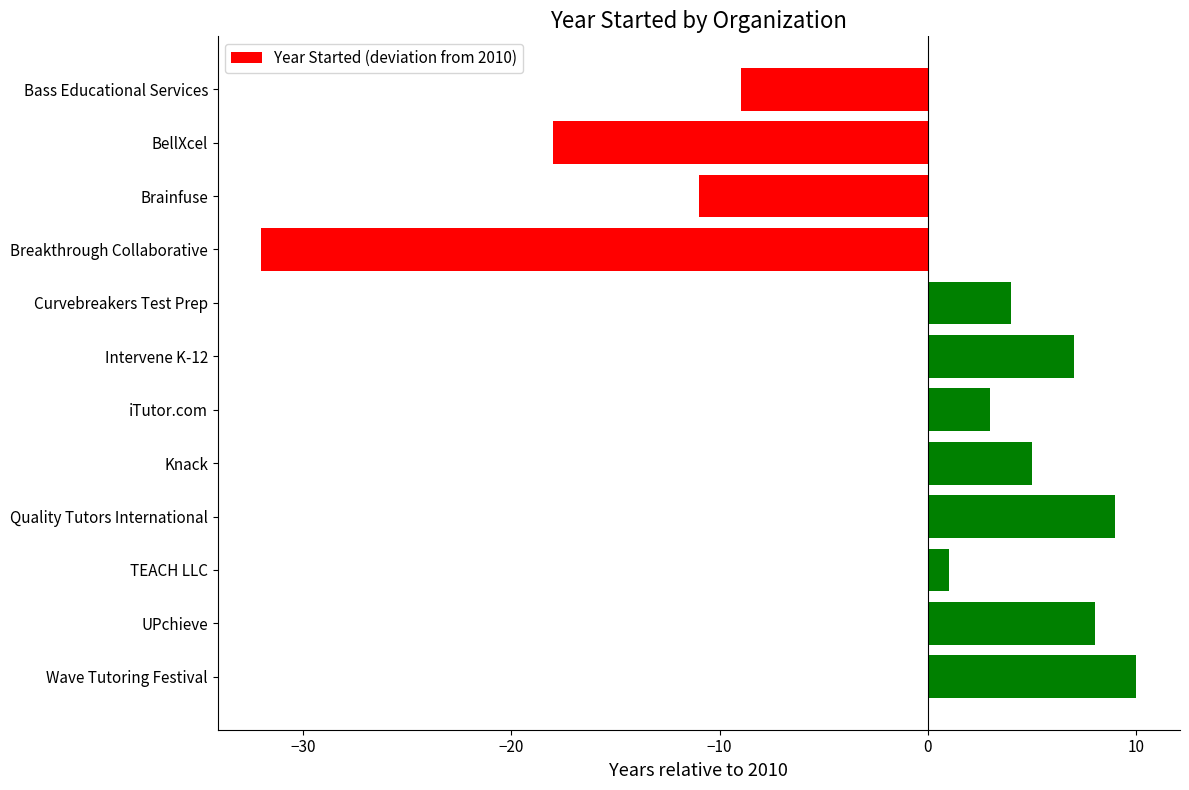

At which category does the chart reach its peak across all series?

Wave Tutoring Festival